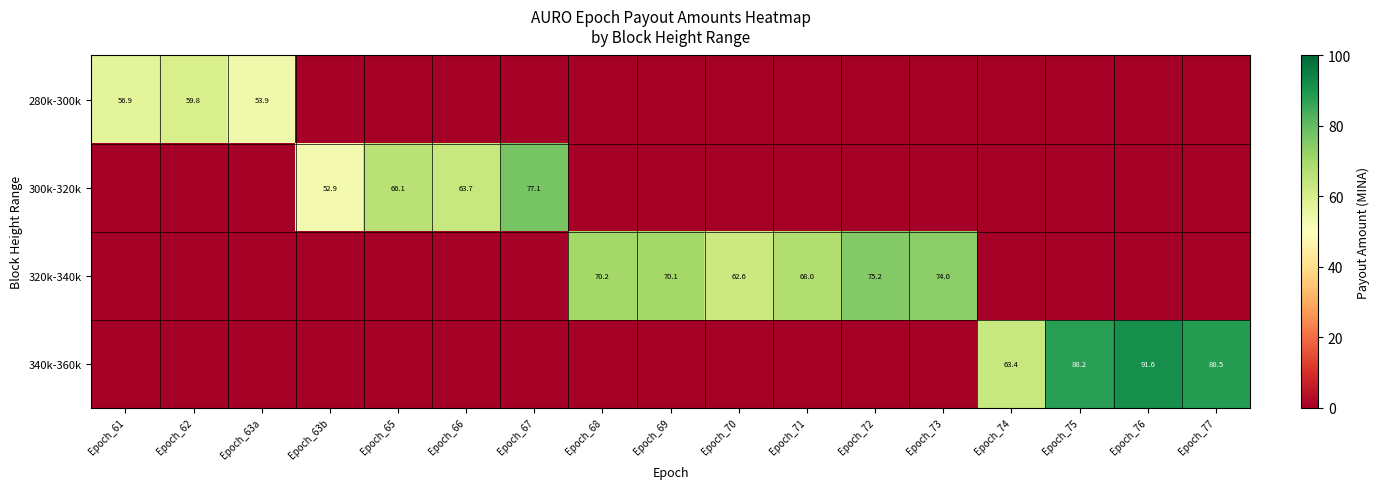

The 340k-360k series shows 86.8 at Epoch_74. True or false?

False